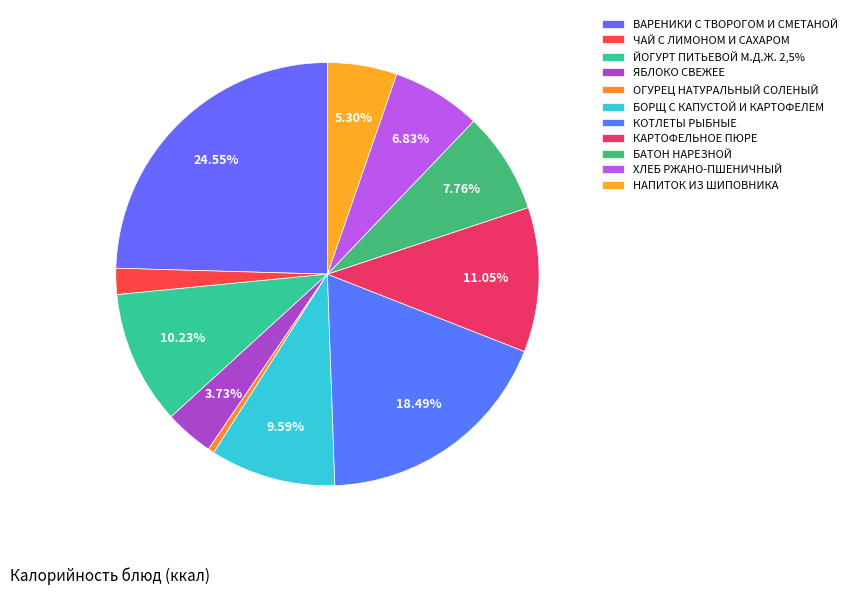

To the nearest percent, what is the difference between the largest and smallest slice percentages?

24%